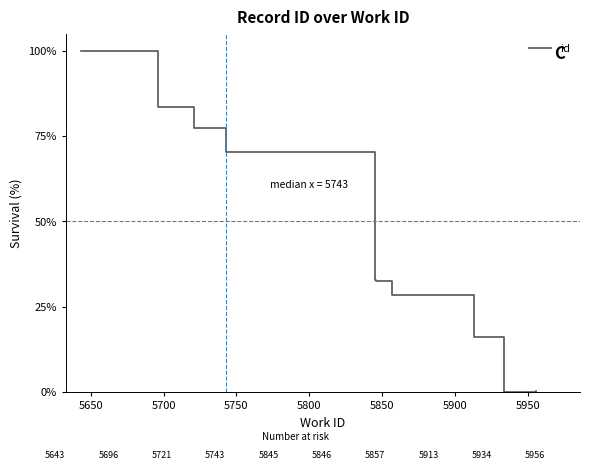

What is the maximum value shown in the chart?

100.0